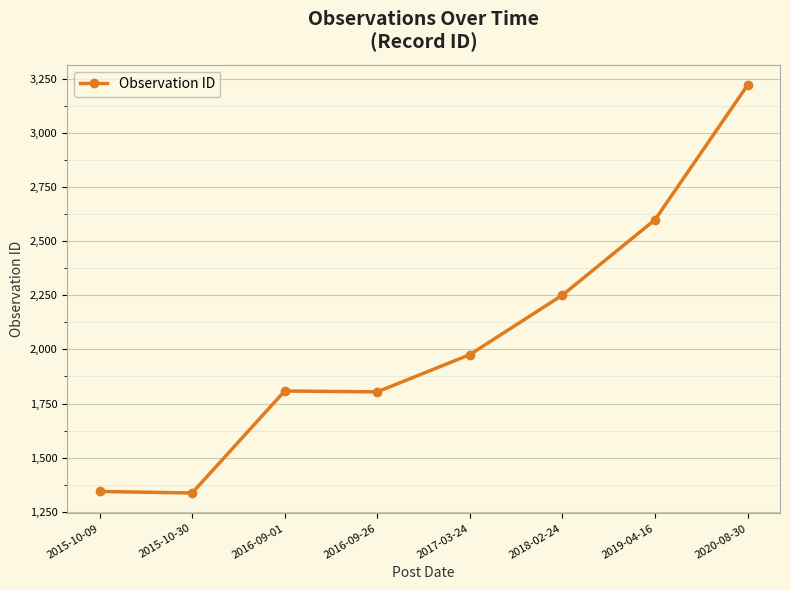

What is the sum of all values?

16340